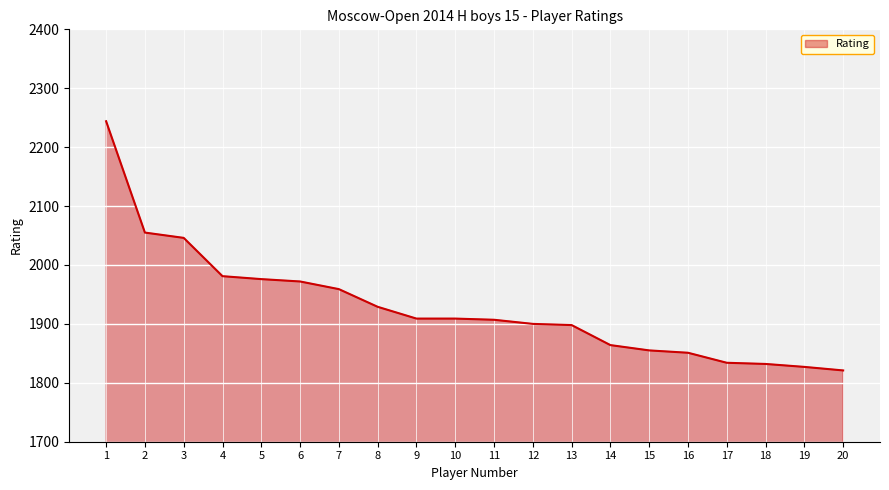

What is the change in value from 8 to 10?

-20